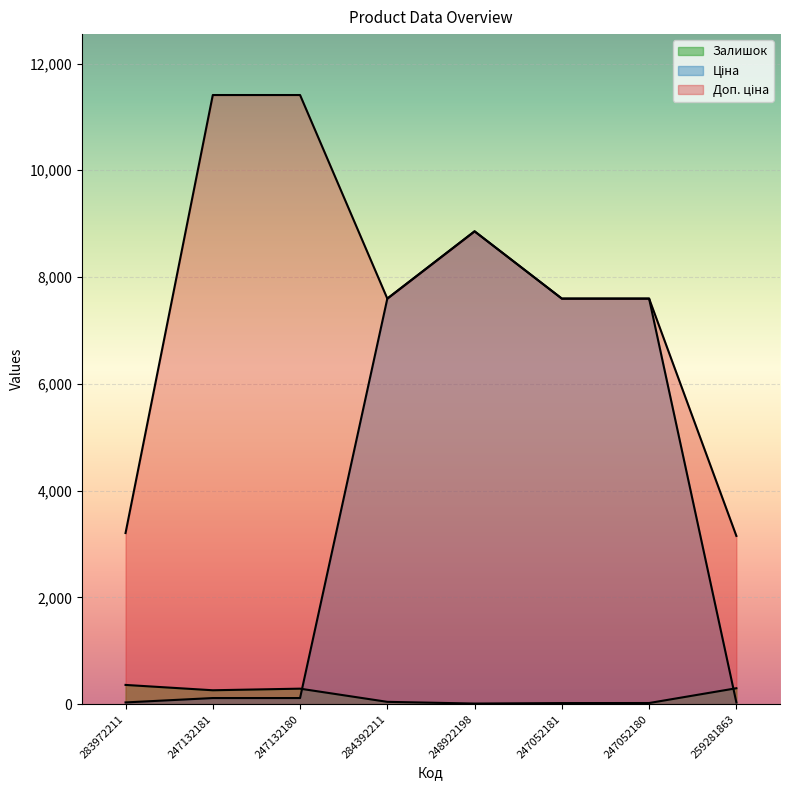

Which has a higher value, 247052181 or 284392211?

284392211